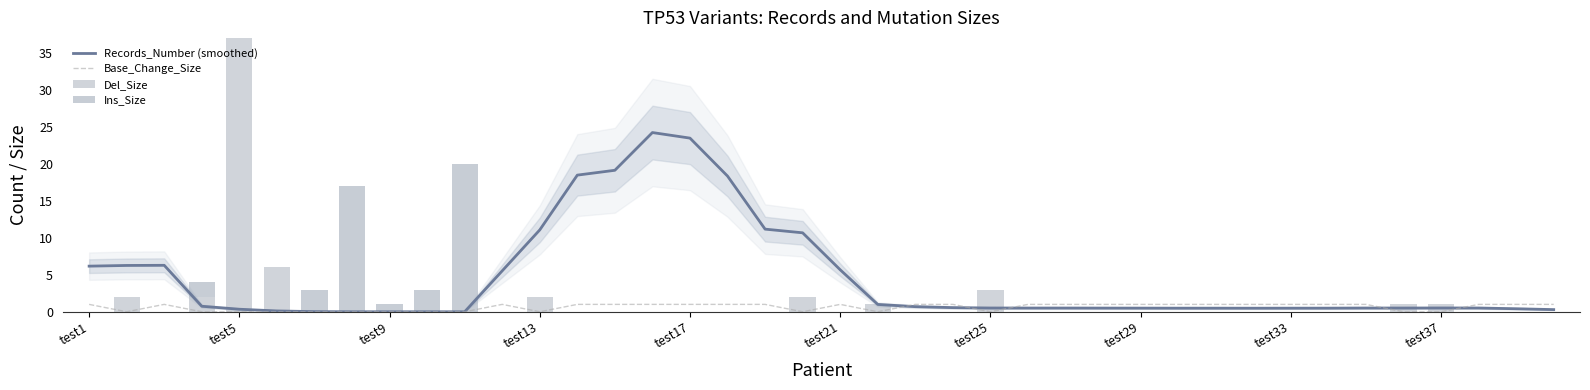

How many groups of bars are there?

40